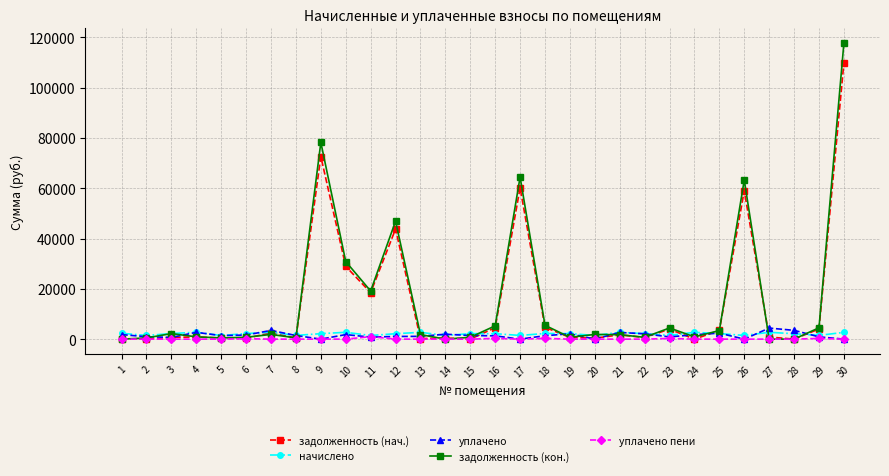

What is the sum of the задолженность (кон.) values at 17 and 1?

64487.7